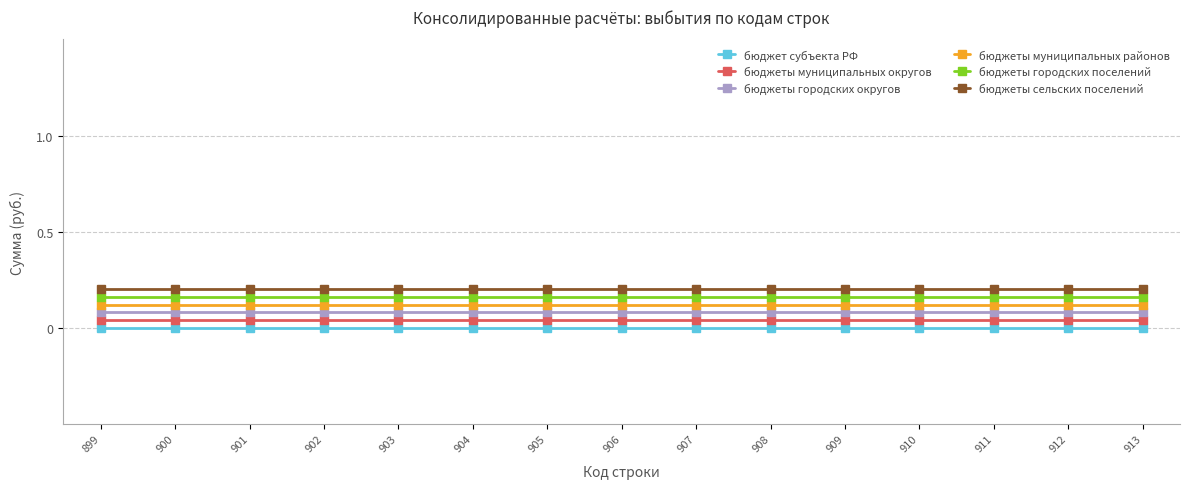

What is the sum of all бюджеты муниципальных округов values?

0.6